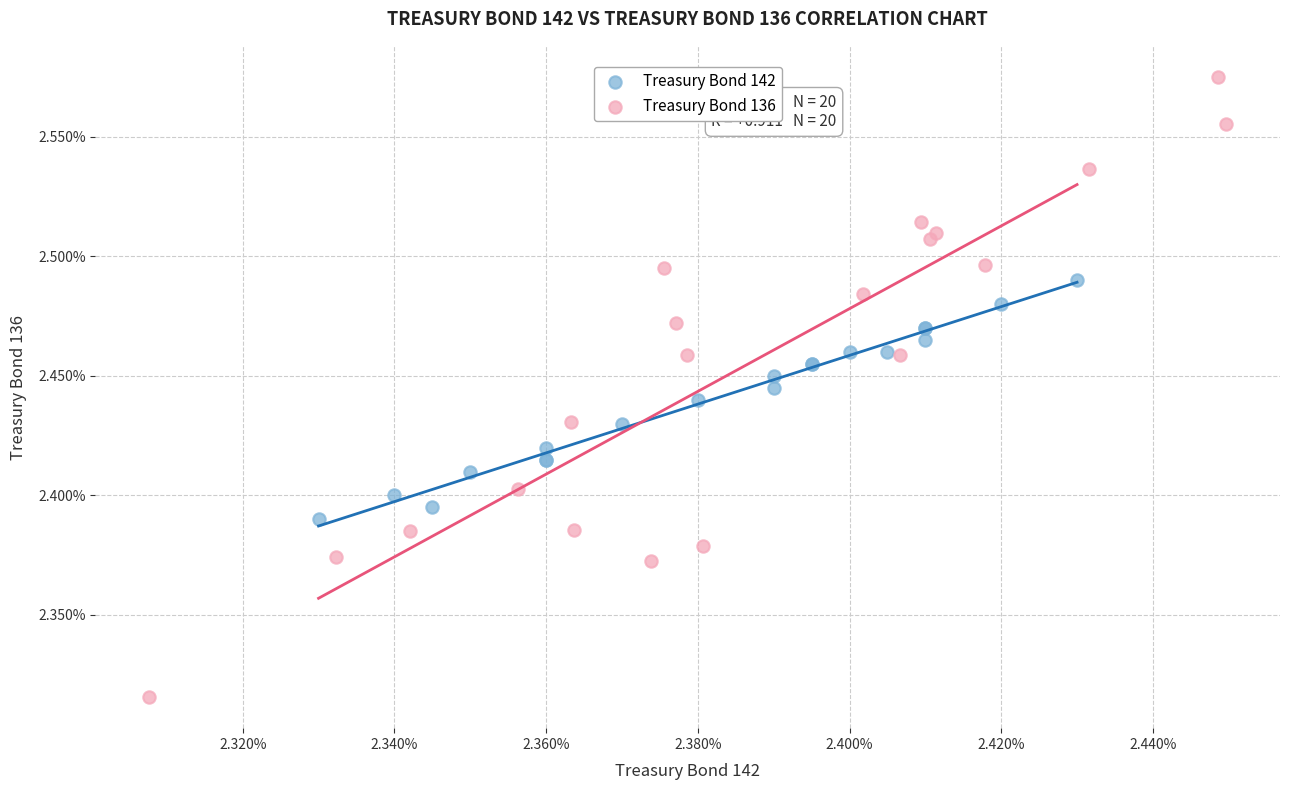

Which series contains the highest Y value?

Treasury Bond 136